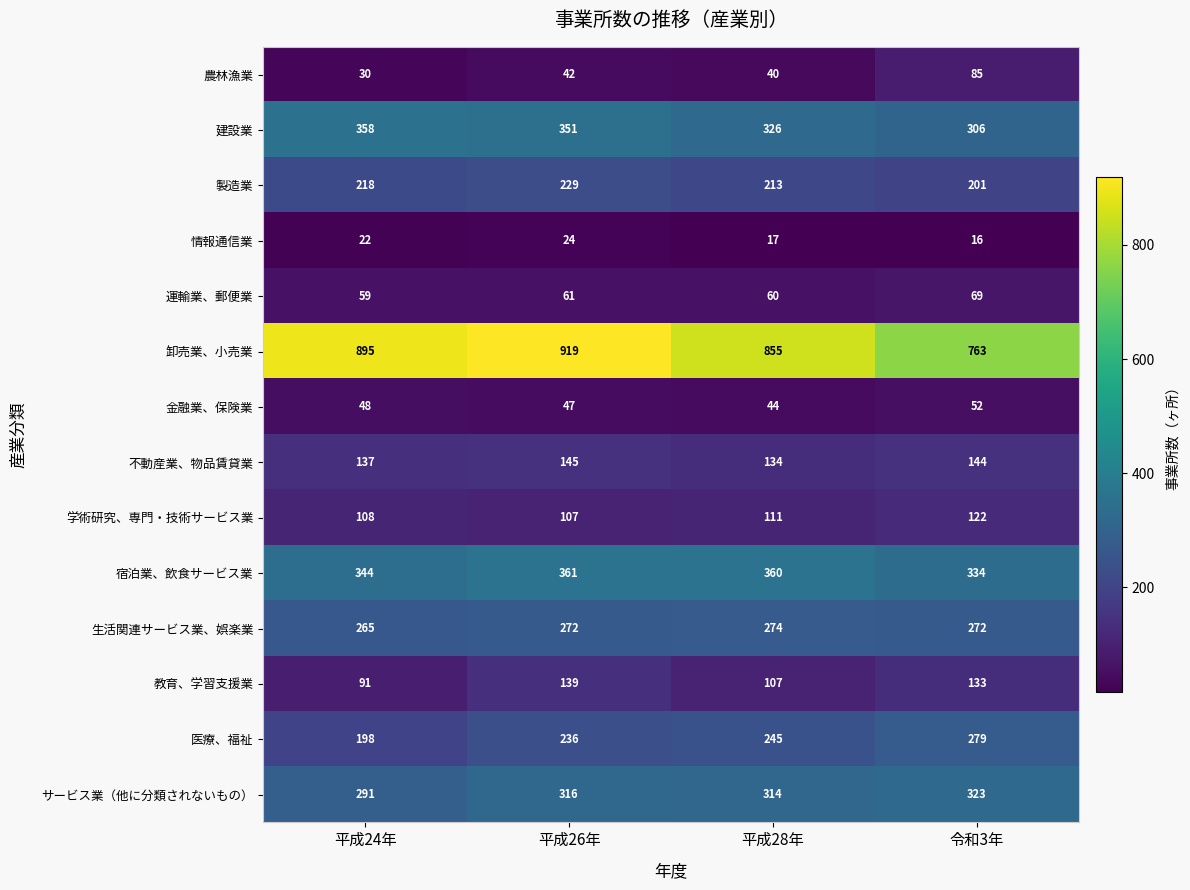

At which category is the sum across all series the highest?

平成26年